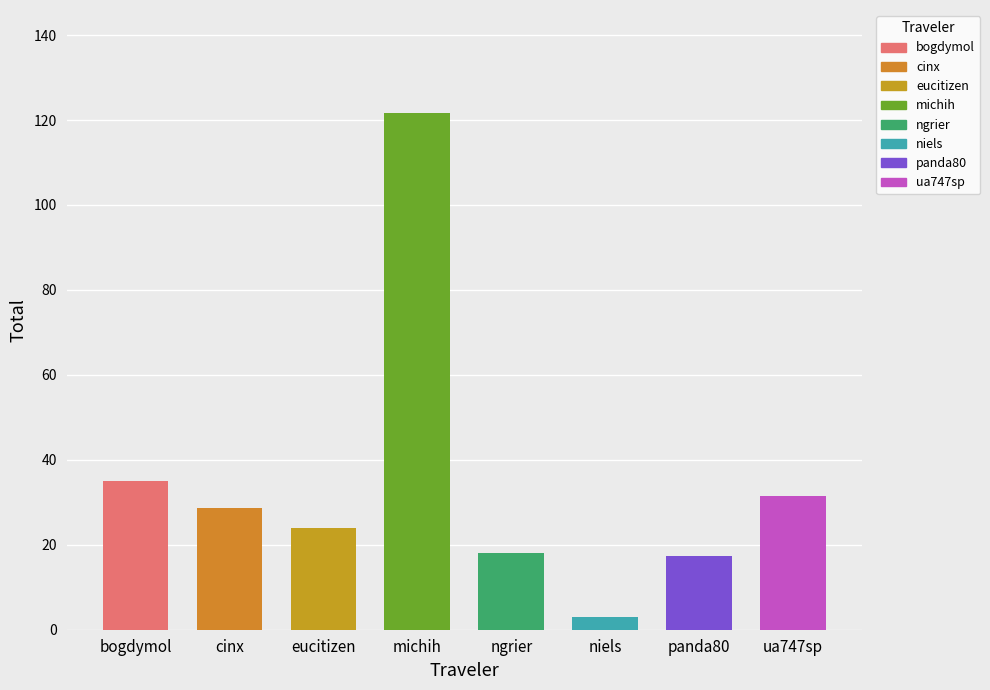

True or false: the data shows 17.3 at panda80.

True